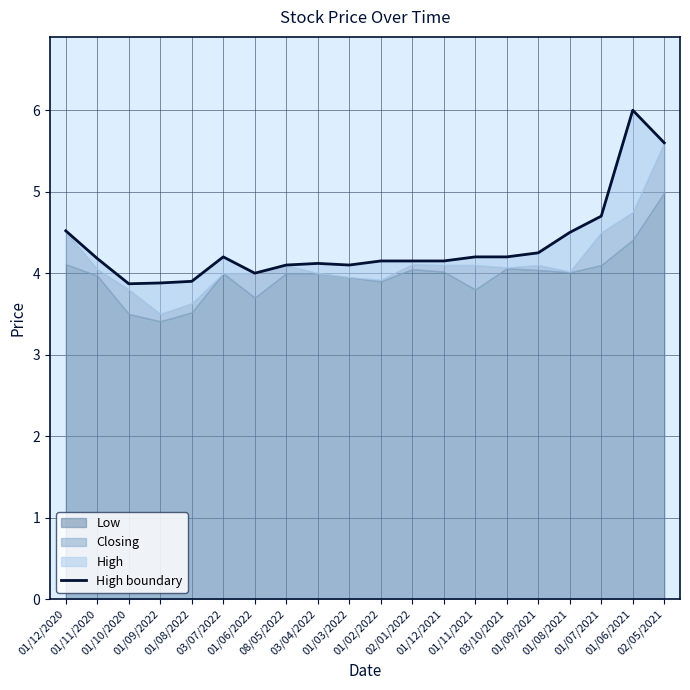

Read the value at 01/12/2020.

4.5